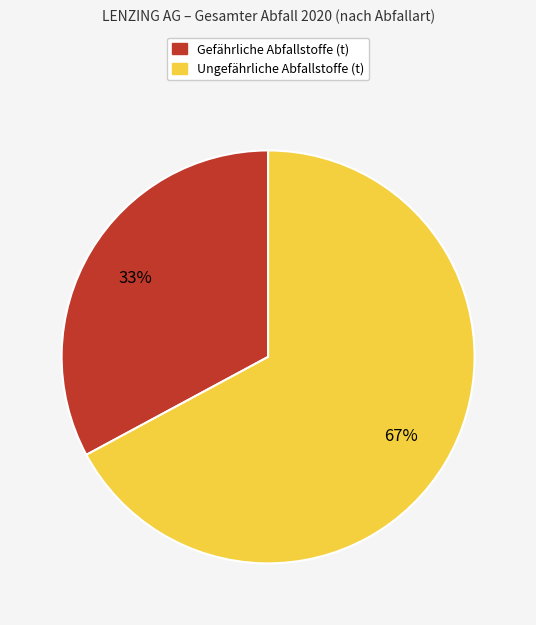

Is there any slice that represents more than half of the pie?

Yes